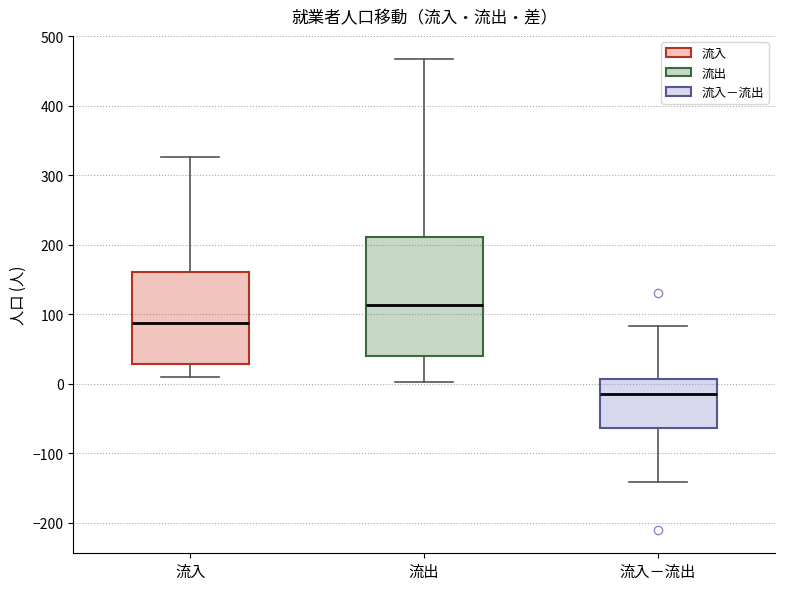

Where does the median line of the box for 流入 sit on the y-axis? The values are not printed on the chart, so give them approximately, as read against the axis.

90